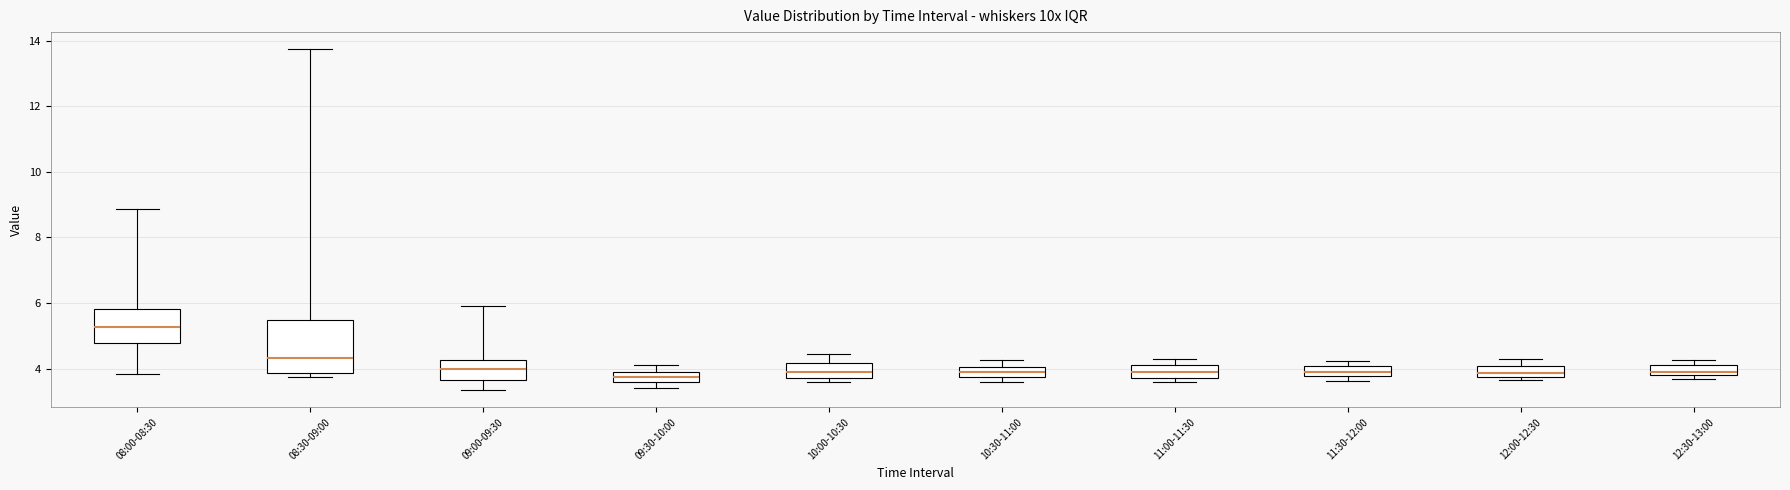

Comparing the boxes themselves (not the whiskers), which one is the tallest?

08:30-09:00